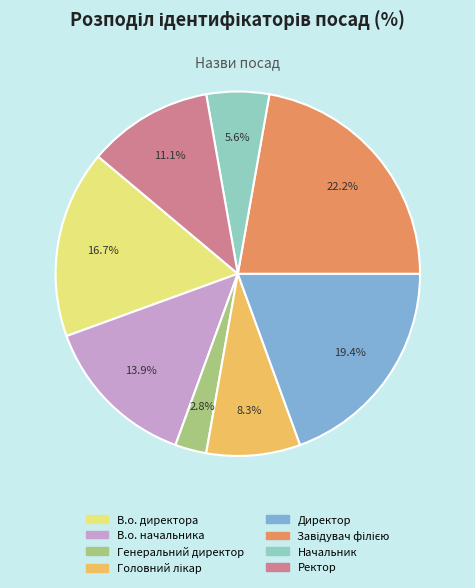

Count the number of slices in the pie.

8